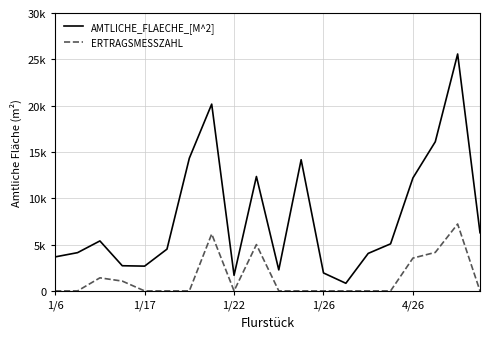

Rank the series by their maximum value, from highest to lowest.

AMTLICHE_FLAECHE_[M^2], ERTRAGSMESSZAHL